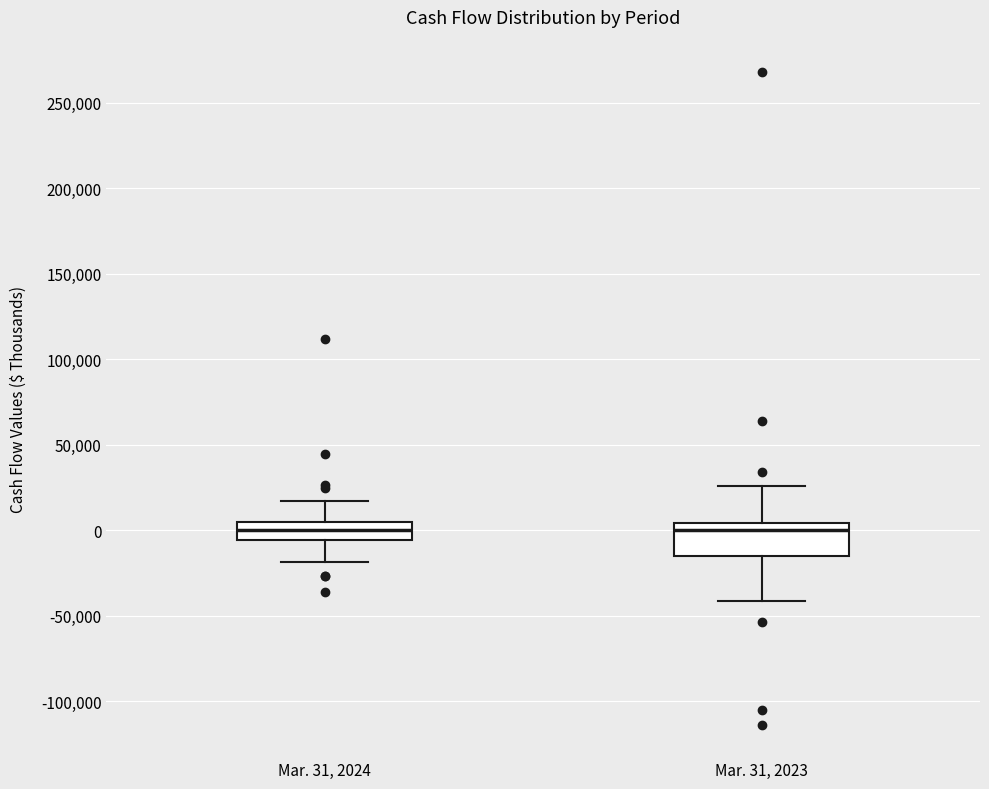

Reading left to right, read every box against the y-axis: the position of its median line, the range the box covers, and the ends of its whiskers. The values are not printed on the chart, so give them approximately, as read against the axis.

Mar. 31, 2024: median 0, box -5000 to 5000, whiskers -20000 to 15000
Mar. 31, 2023: median 0, box -15000 to 5000, whiskers -40000 to 25000